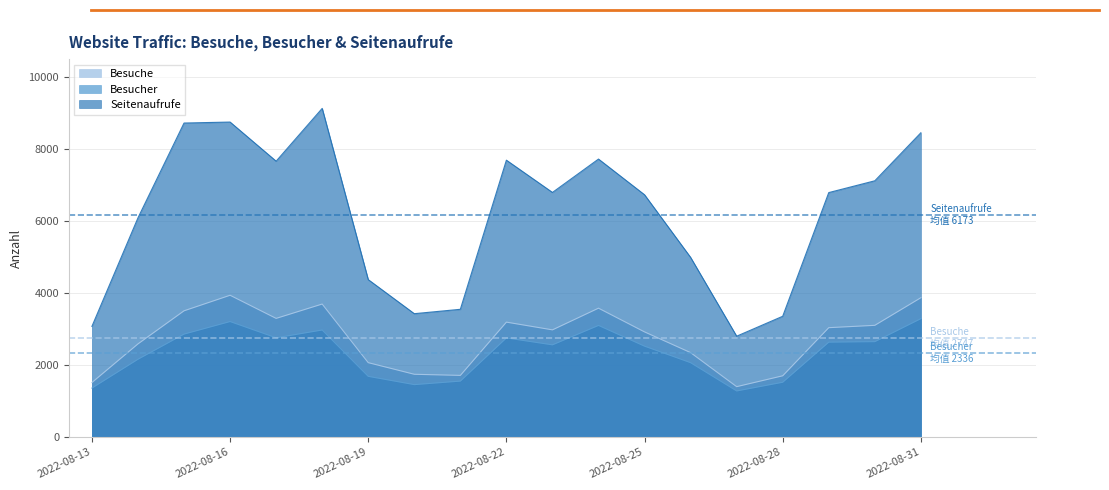

What is the spread (max minus min) of values at 2022-08-27?

1523